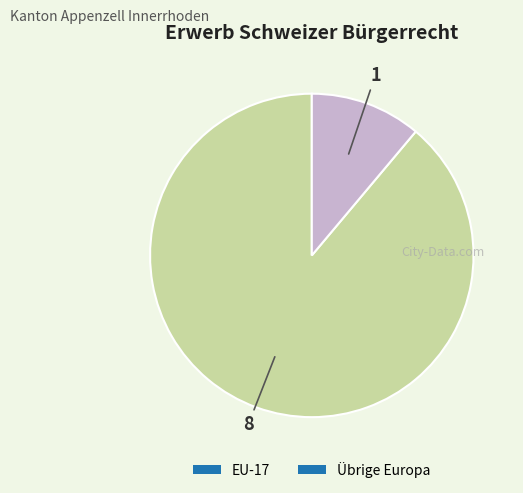

Does Übrige Europa represent more than half of the total?

No